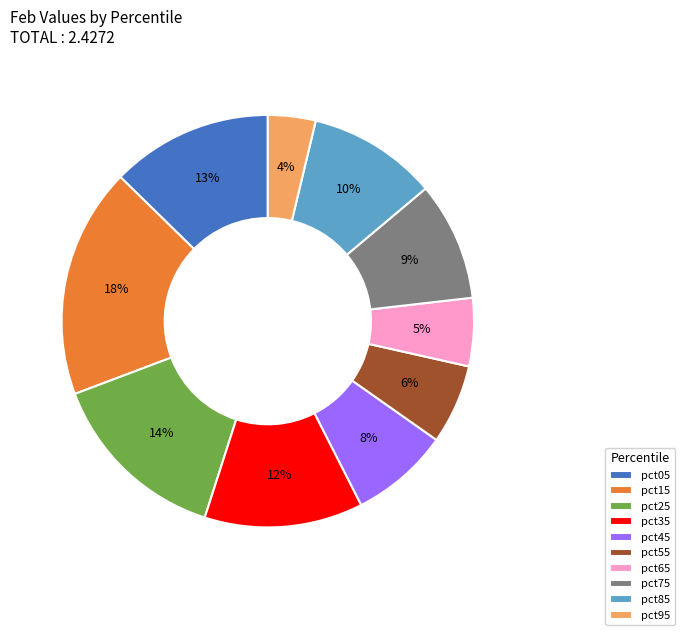

The pct65 slice represents 19% of the pie. True or false?

False